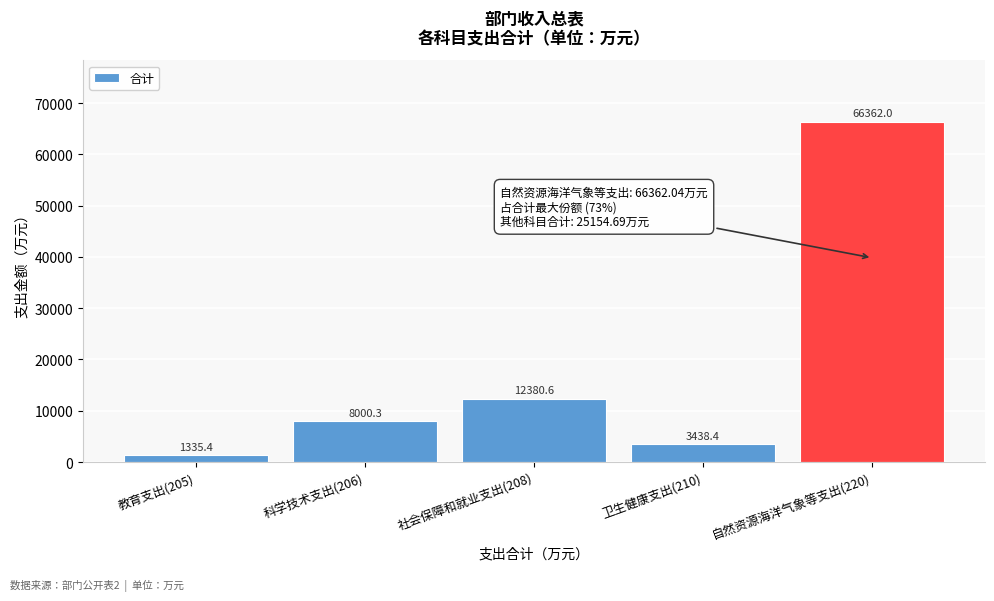

Reading left to right, transcribe all the data shown in this chart.

1335.4	8000.3	12380.6	3438.4	66362.0